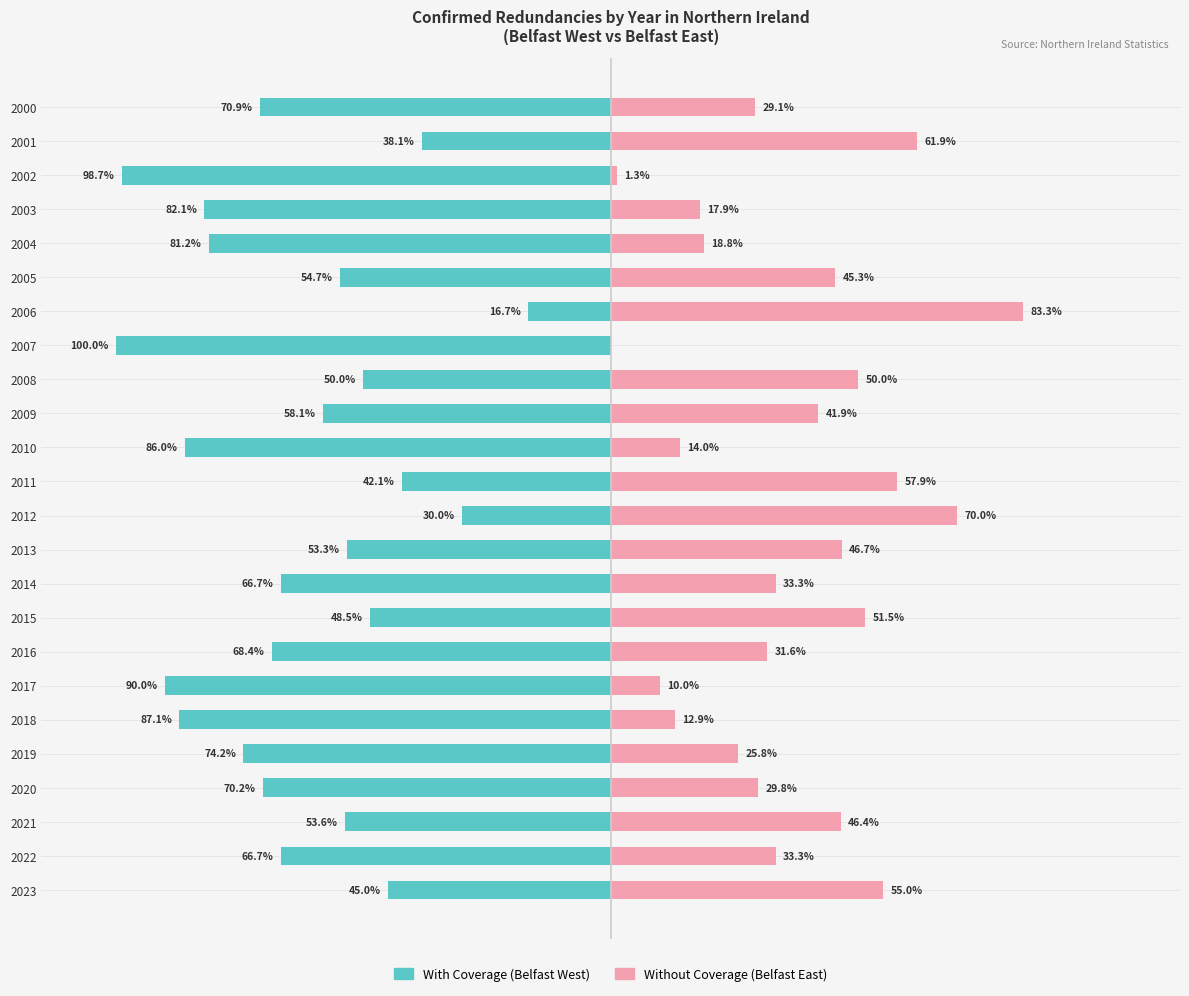

How many groups of bars are there?

24